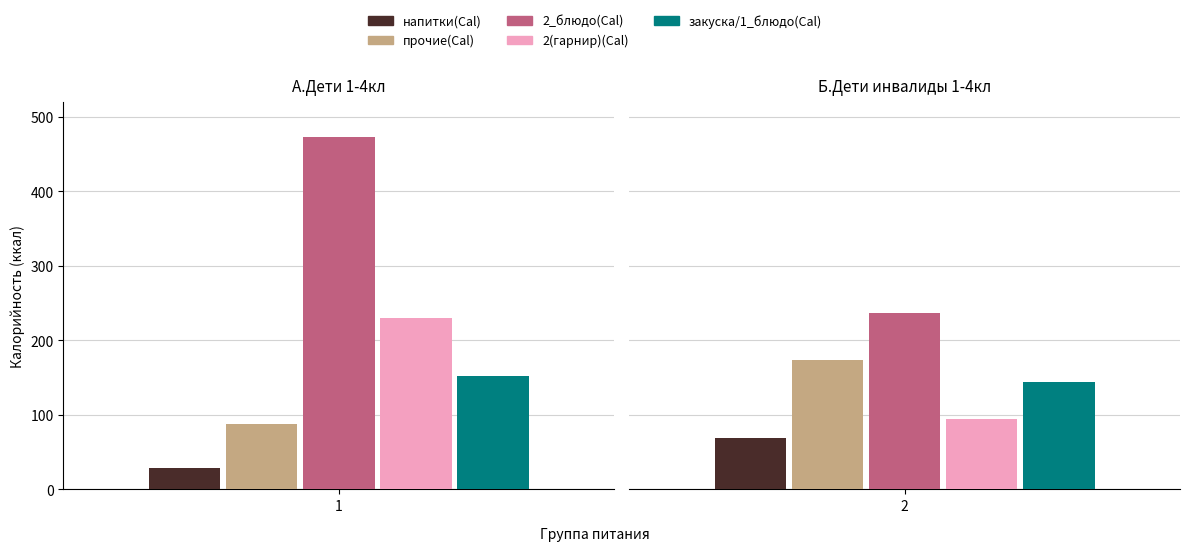

Does the chart contain stacked bars?

No